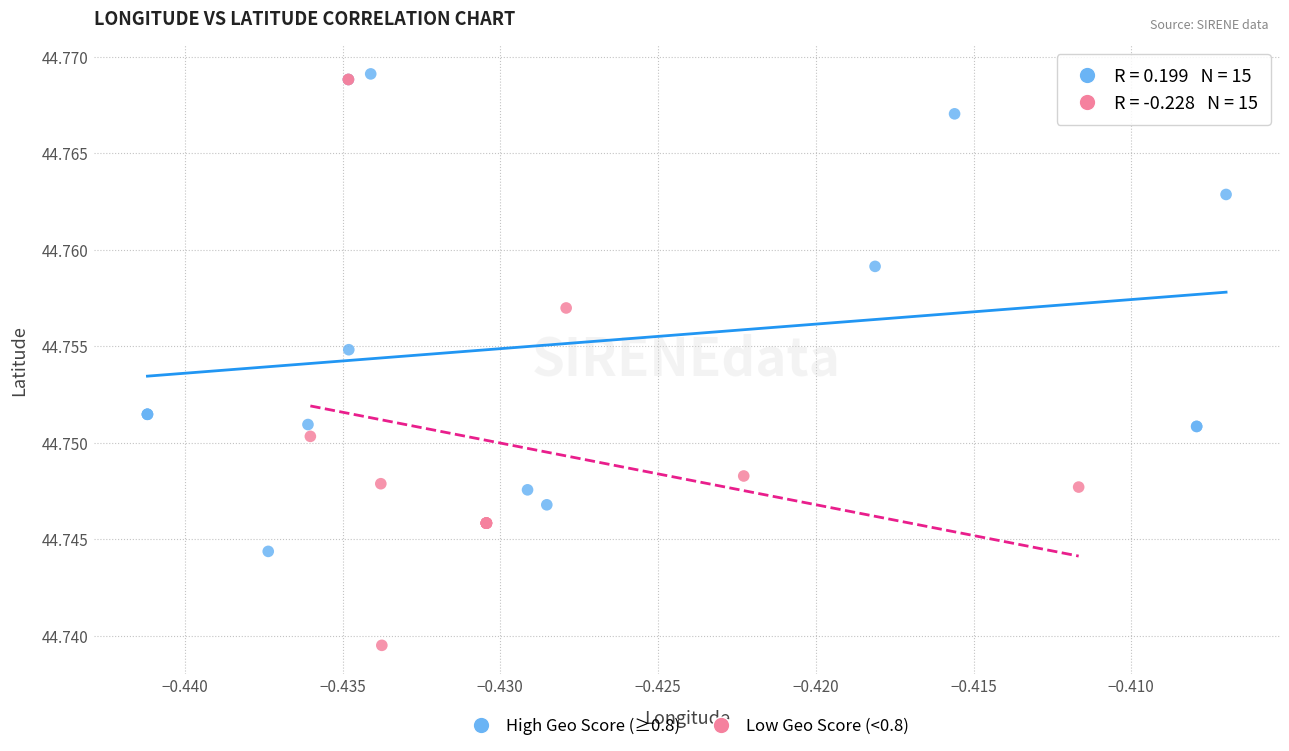

Which series reaches the minimum Y coordinate?

Low Geo Score (<0.8)